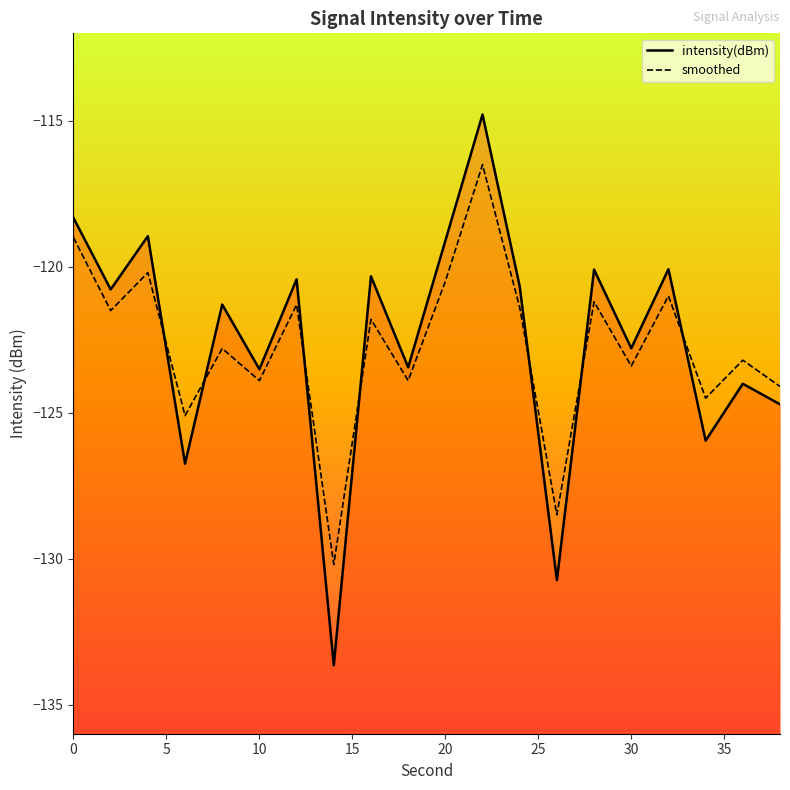

True or false: intensity(dBm) has more than 1 points higher than both neighbors.

True